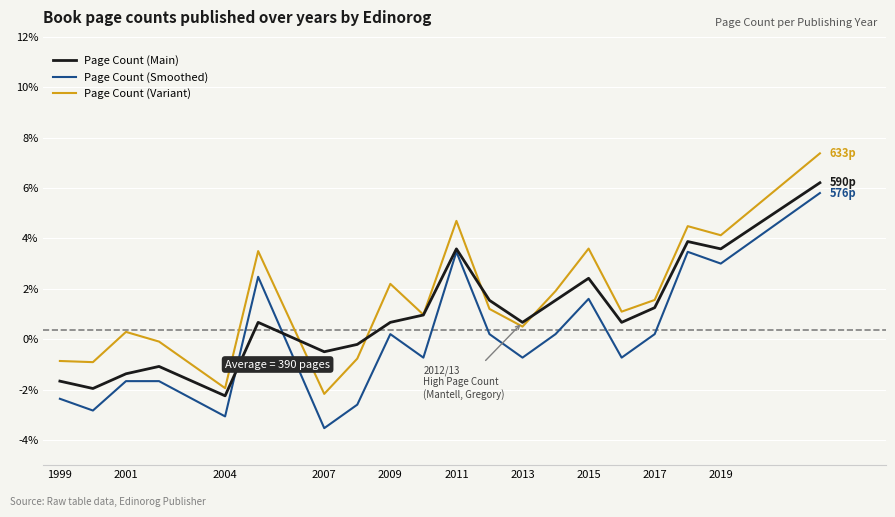

Which series has the widest spread of values?

Page Count (Variant)